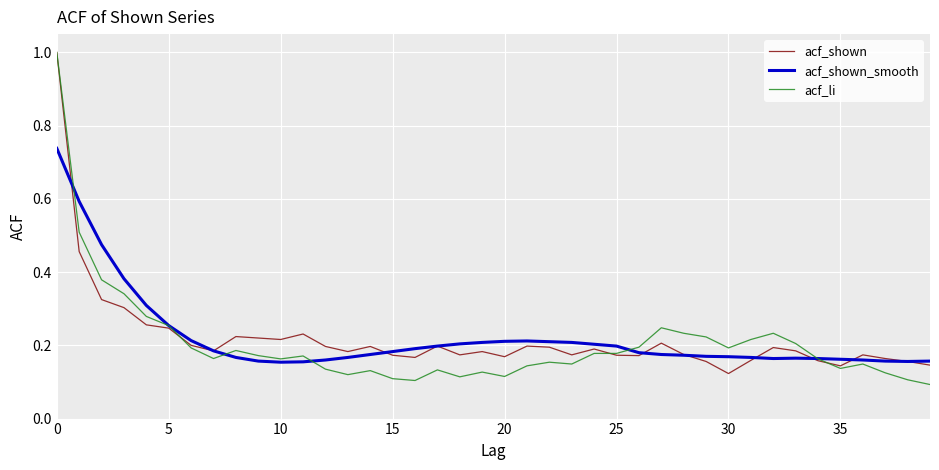

What are all the series names shown in the legend?

acf_shown, acf_shown_smooth, acf_li